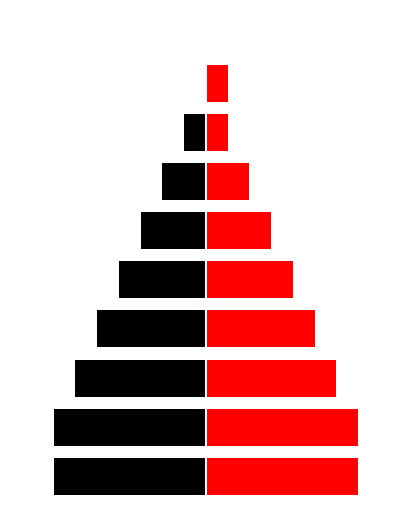

Rank the series by their maximum value, from highest to lowest.

女子(右), 男子(左)